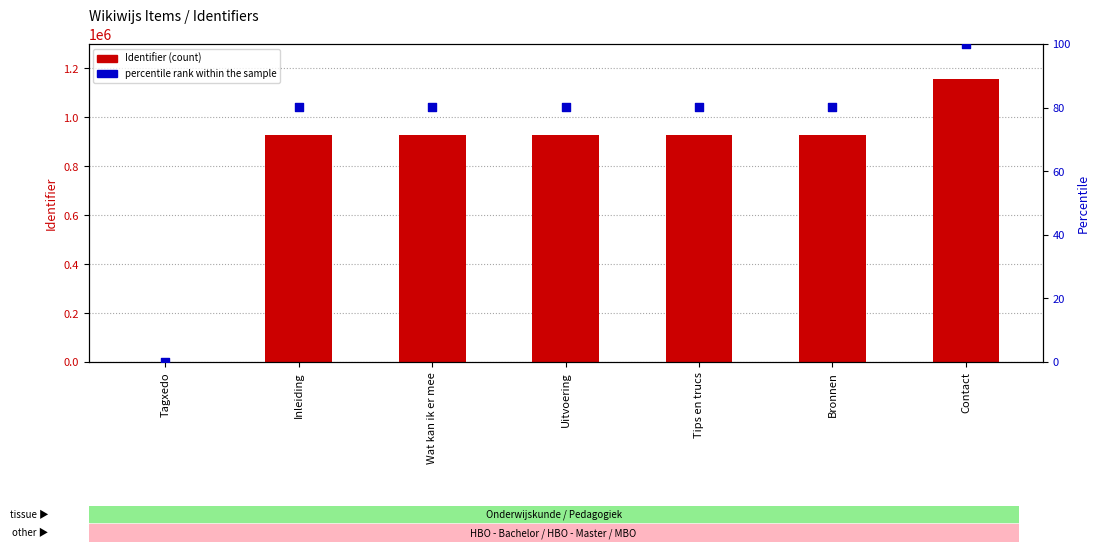

At which category is the sum across all series the highest?

Contact